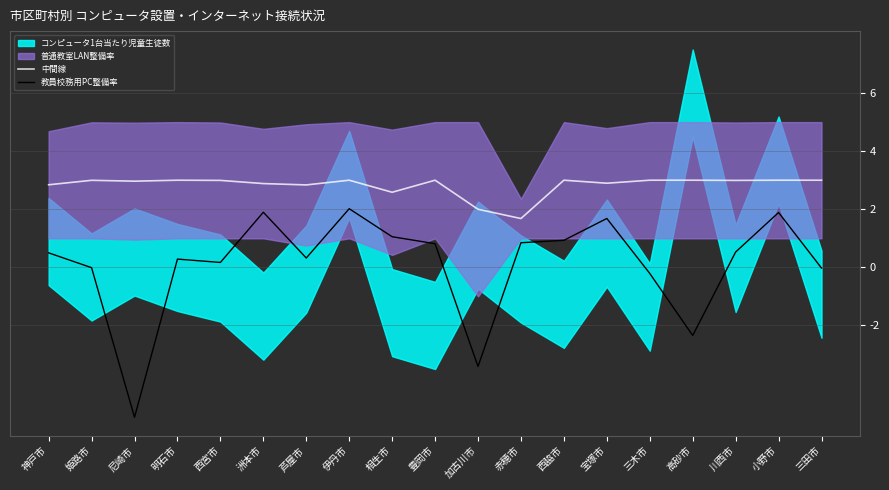

What is the maximum value for 中間線?

3.0